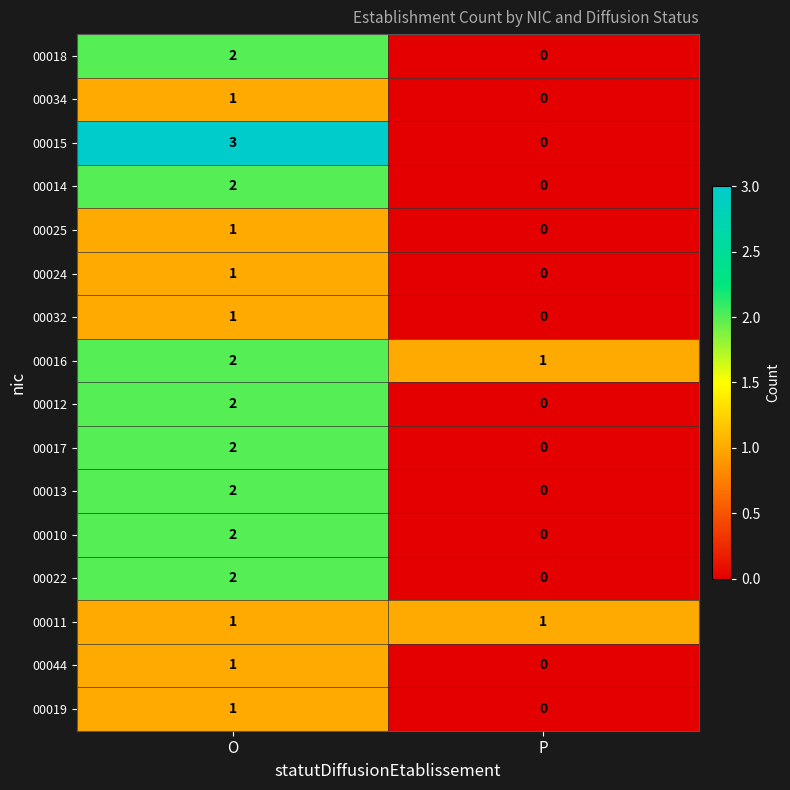

Is it true that 00015 equals -1 at P?

False